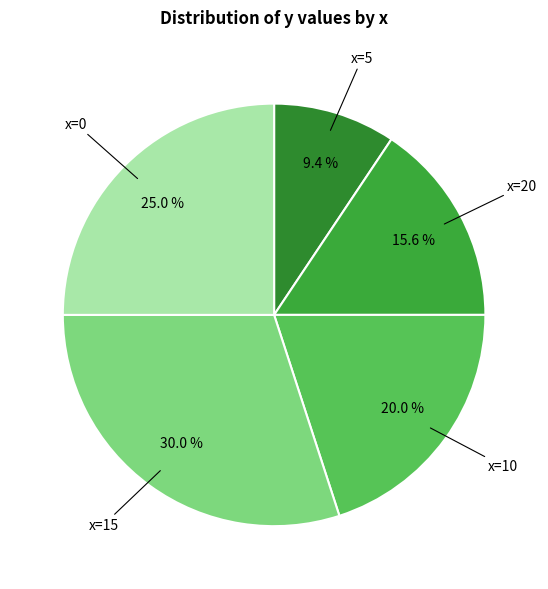

Rank the categories by value from lowest to highest.

5, 20, 10, 0, 15